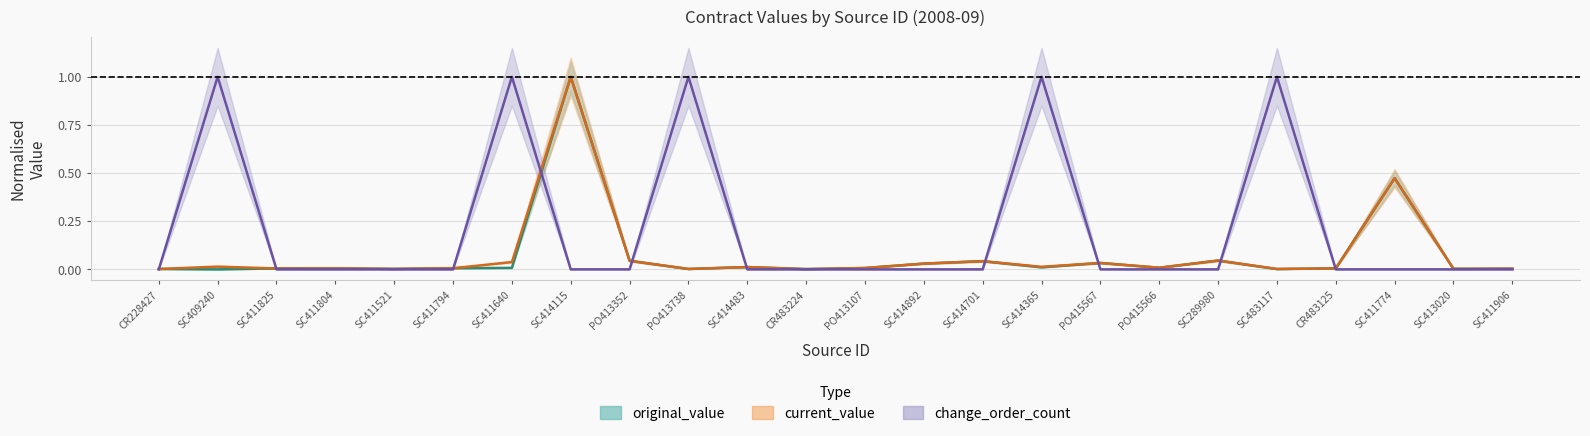

Which series has the largest range (max minus min)?

original_value